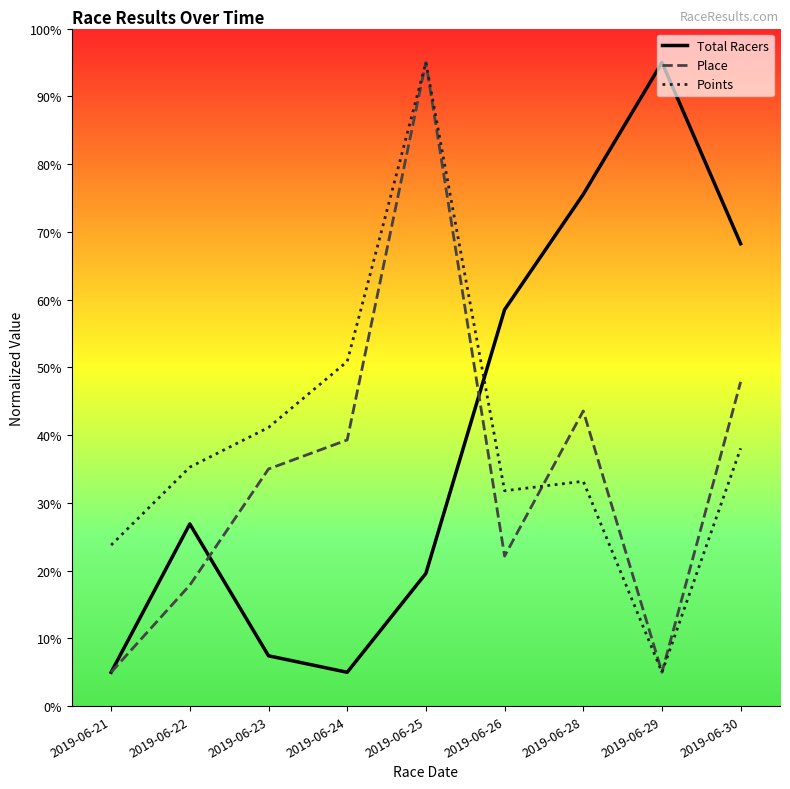

Does the chart display data point markers on the line(s)?

No